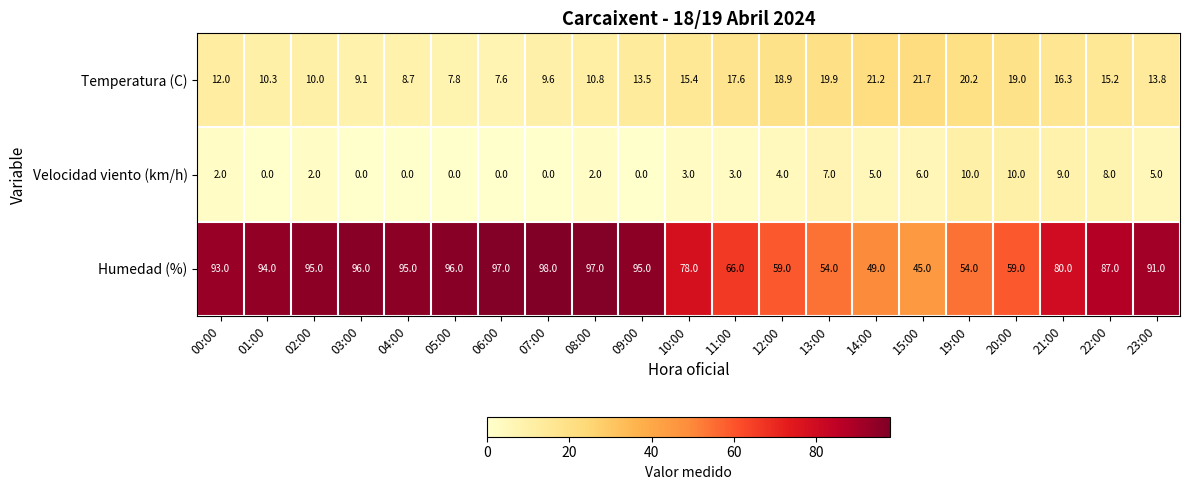

Is it true that Velocidad viento (km/h) equals 2.9 at 21:00?

False